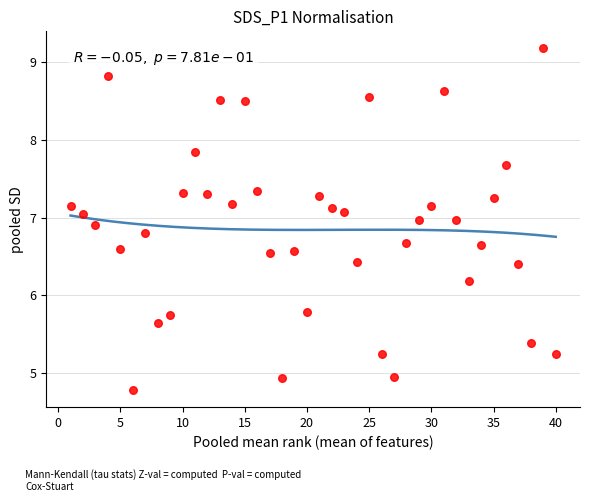

What is the range of Y values (max minus min)?

4.4